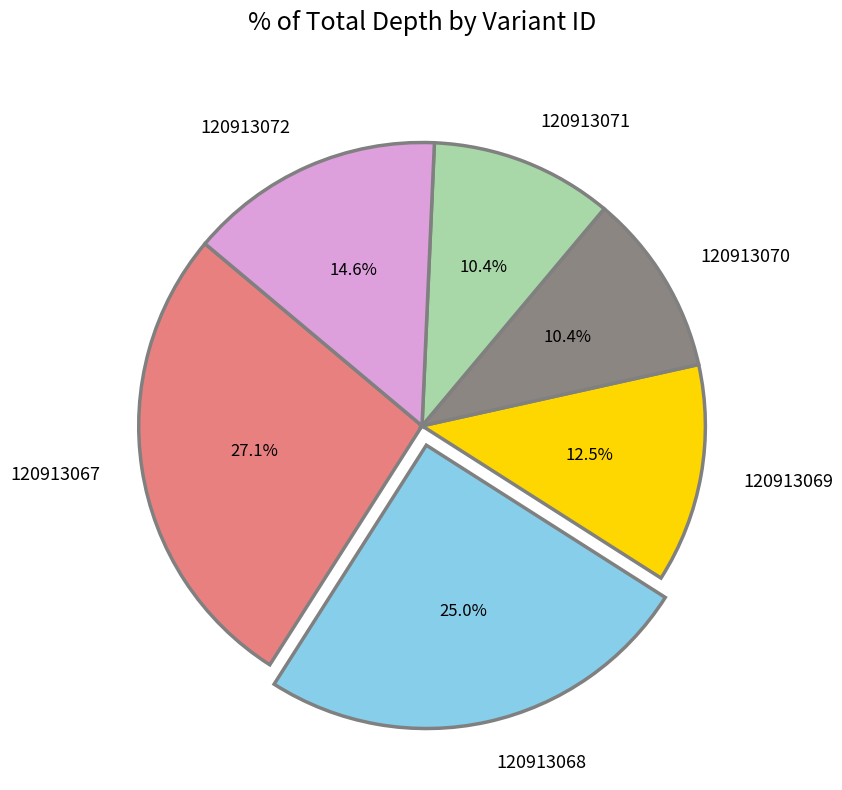

To the nearest percent, what is the difference between the 120913068 and 120913067 slice percentages?

2%